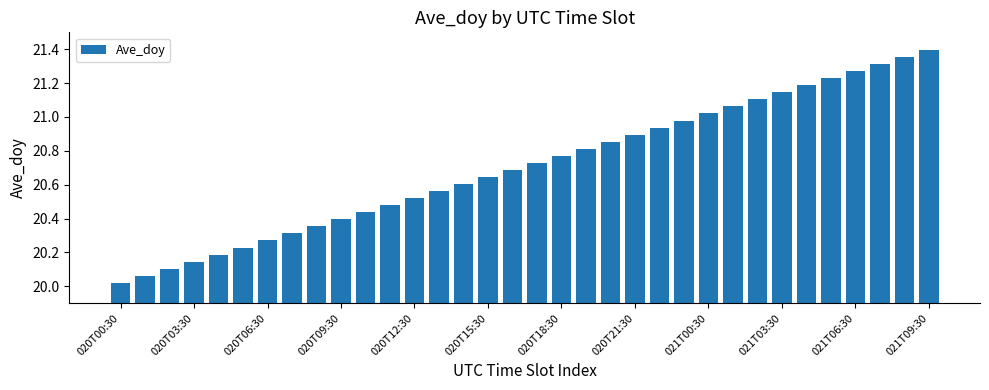

What is the sum of all values?

704.1